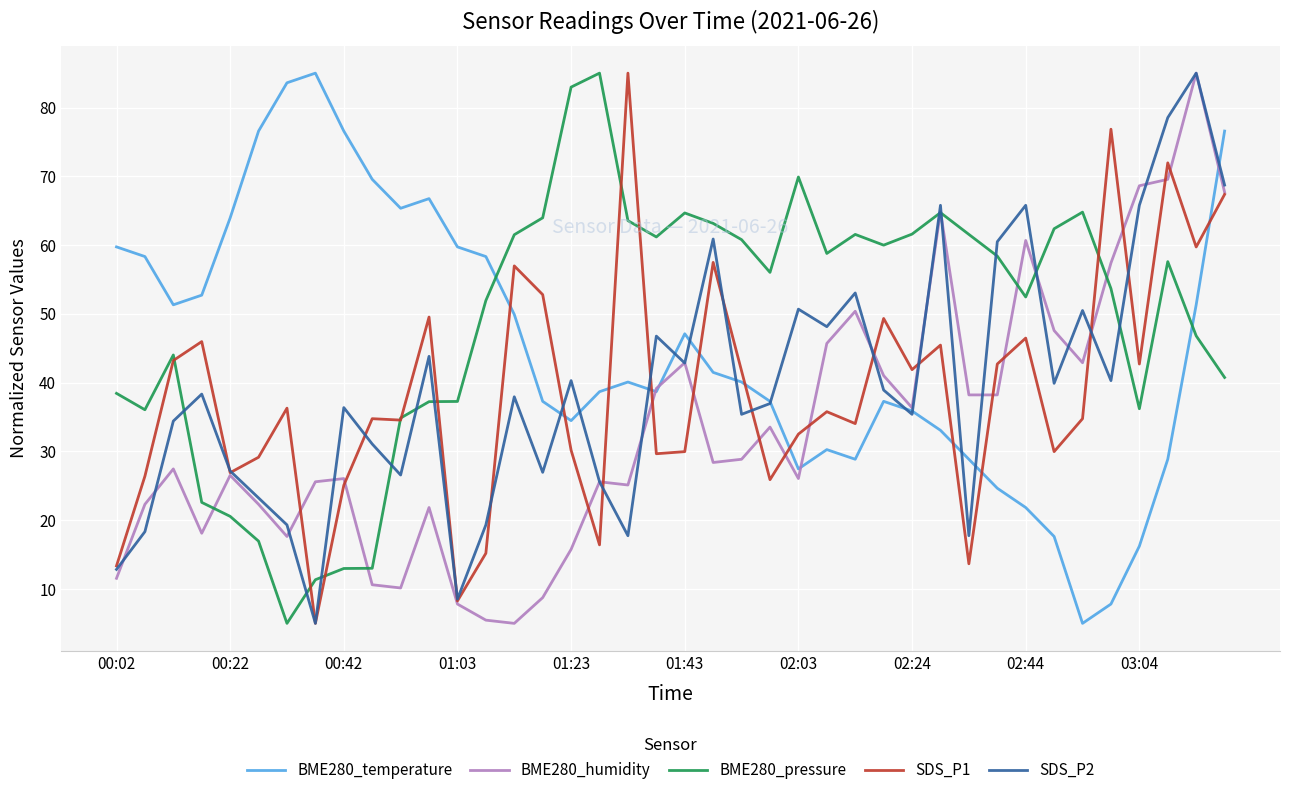

What is the minimum value shown in the chart?

5.0